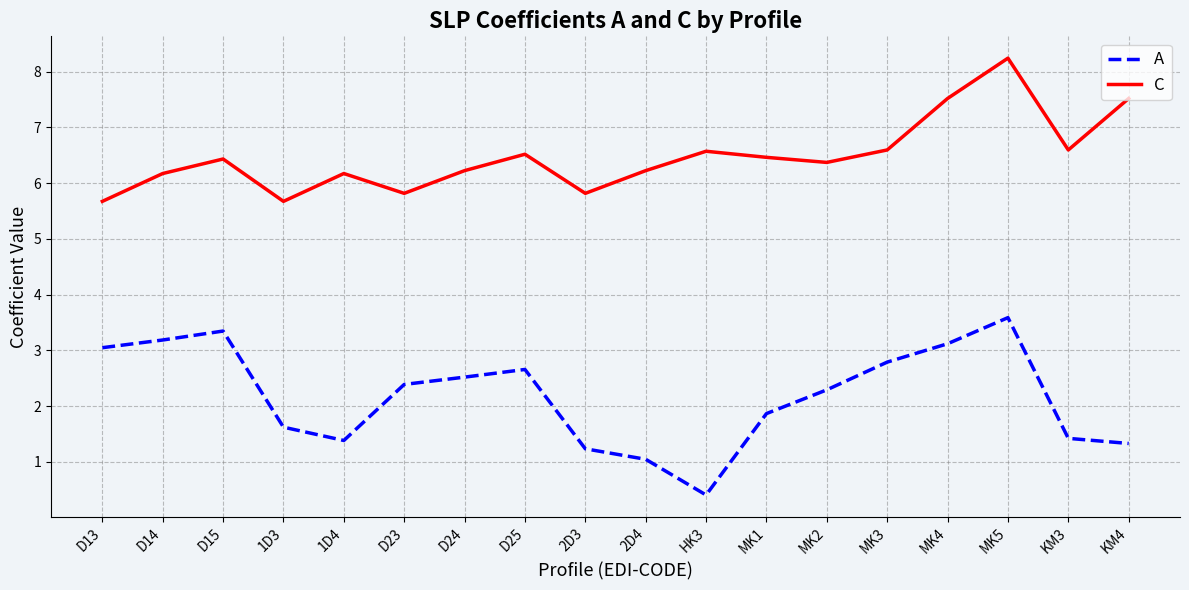

True or false: C and A intersect in this chart.

False